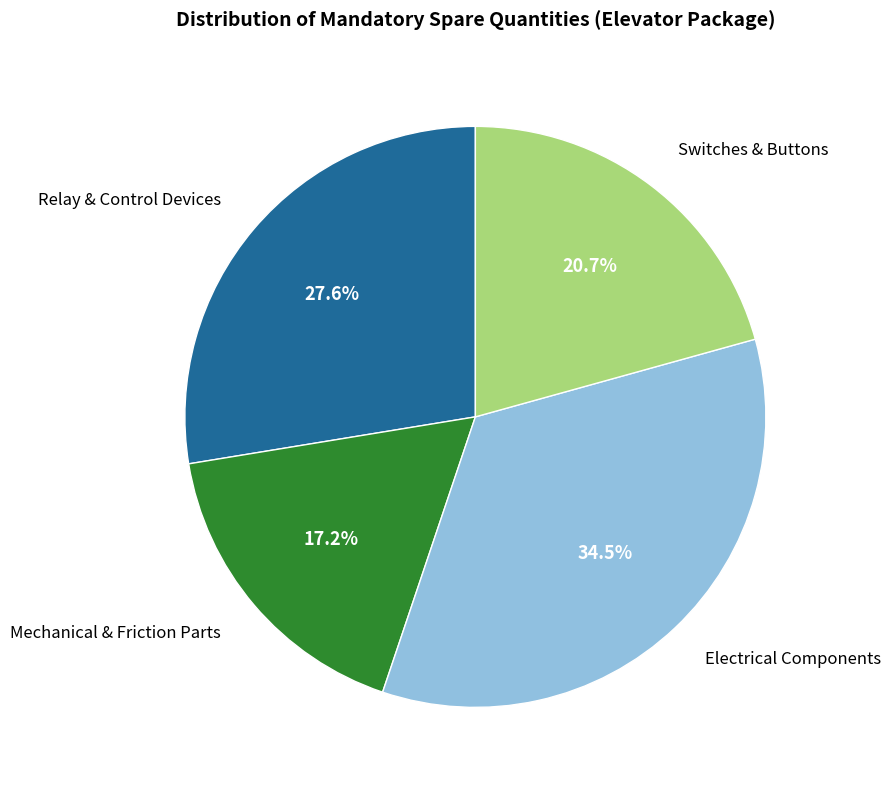

Count the number of slices in the pie.

4